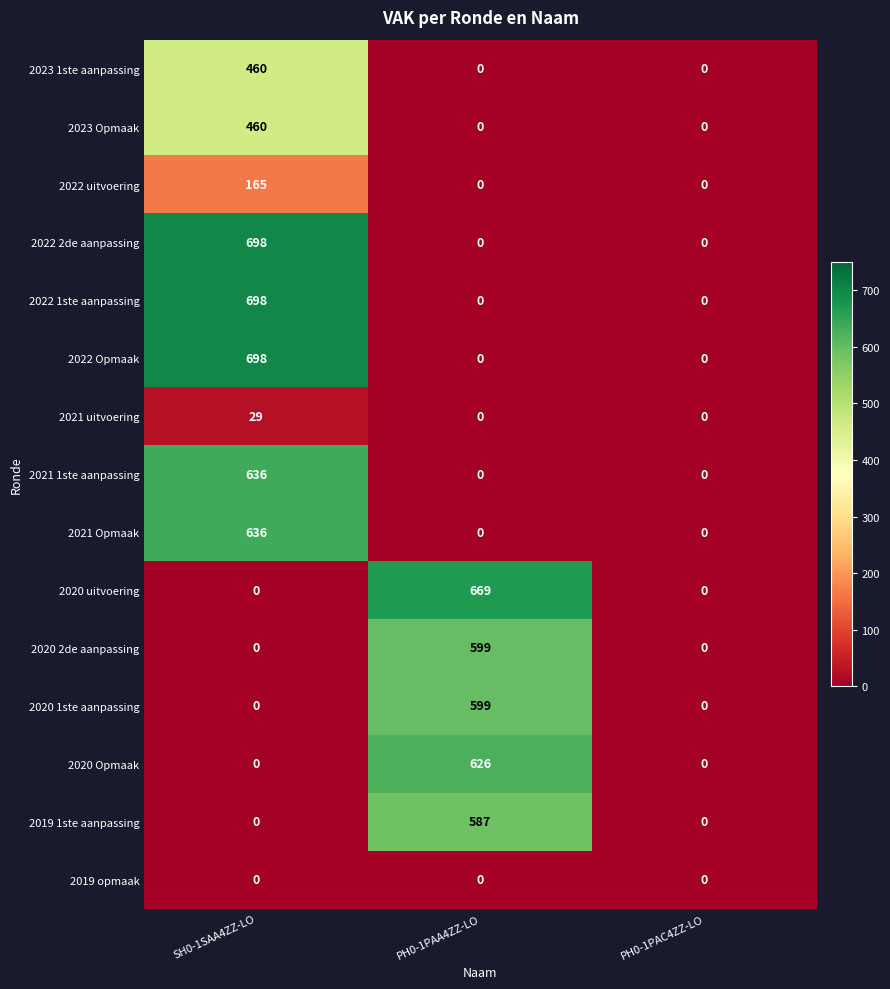

What is the difference between the maximum and minimum values in the 2022 2de aanpassing series?

698